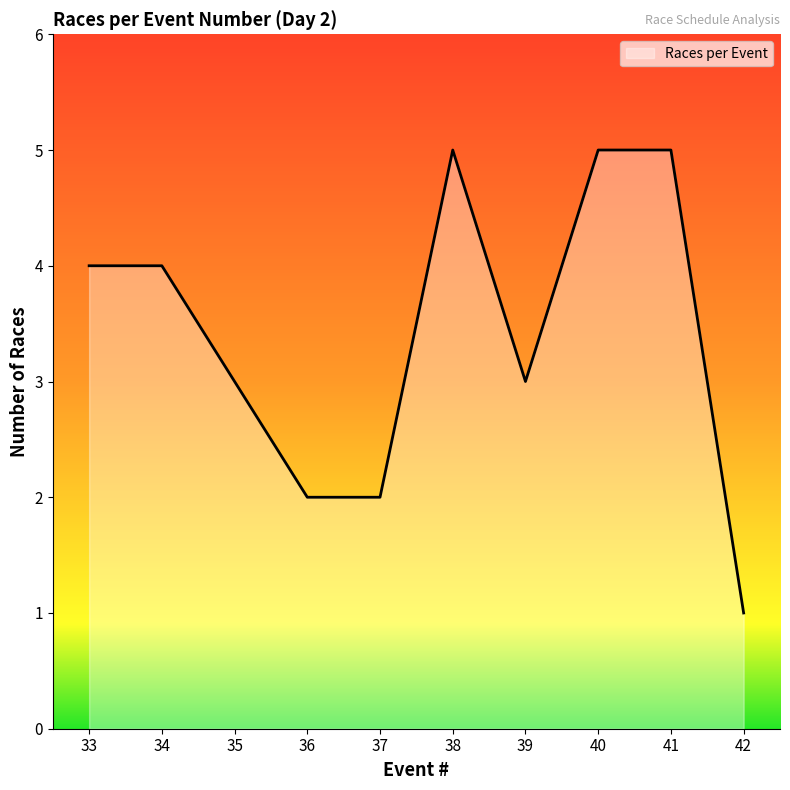

The value at 41 is 1. True or false?

False